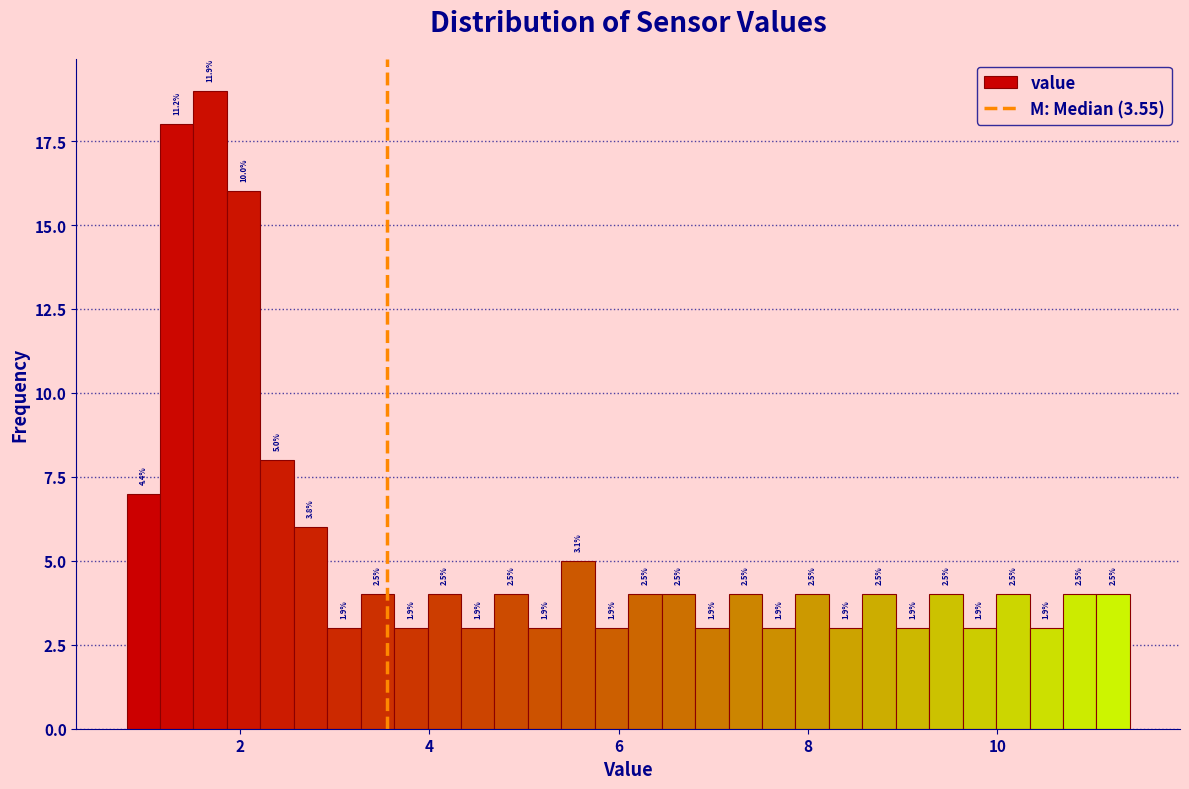

Around what value on the x-axis is the tallest bar? Give the approximate position of its centre, as read against the axis.

1.6